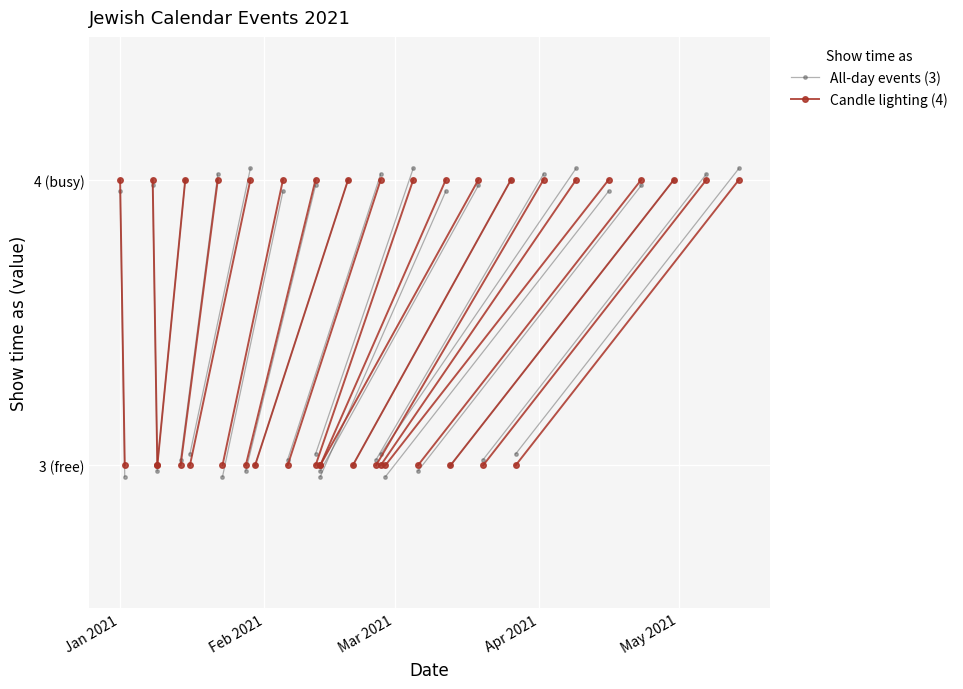

What are all the series names shown in the legend?

All-day events (3), Candle lighting (4)